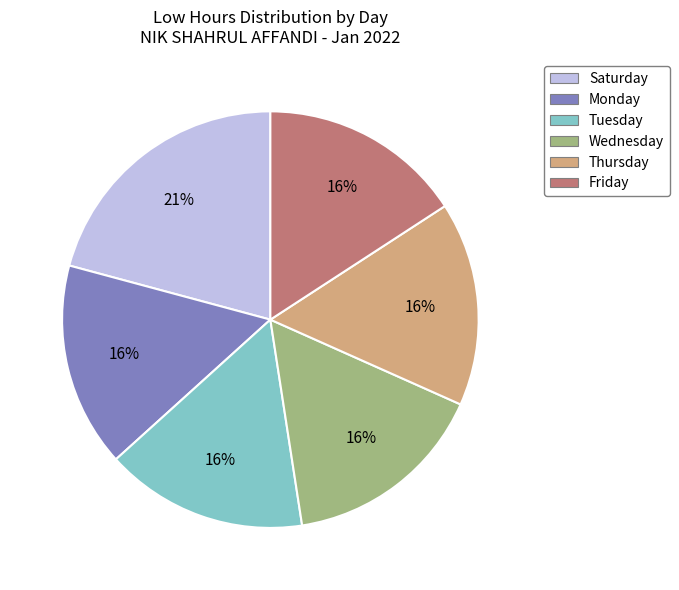

How many segments does this pie chart have?

6